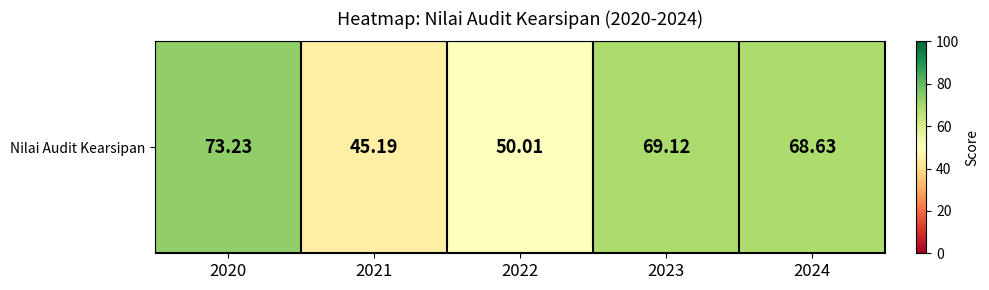

Count the number of categories in the chart.

5